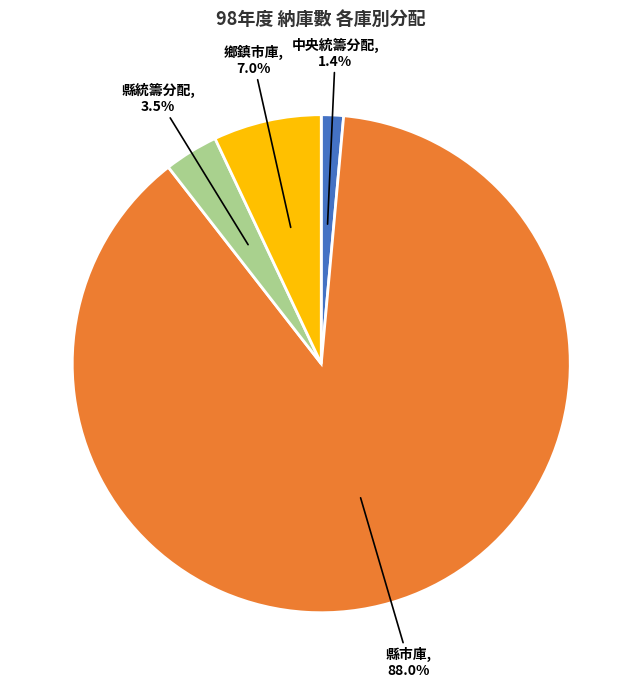

Is 縣市庫 the majority of the pie?

Yes